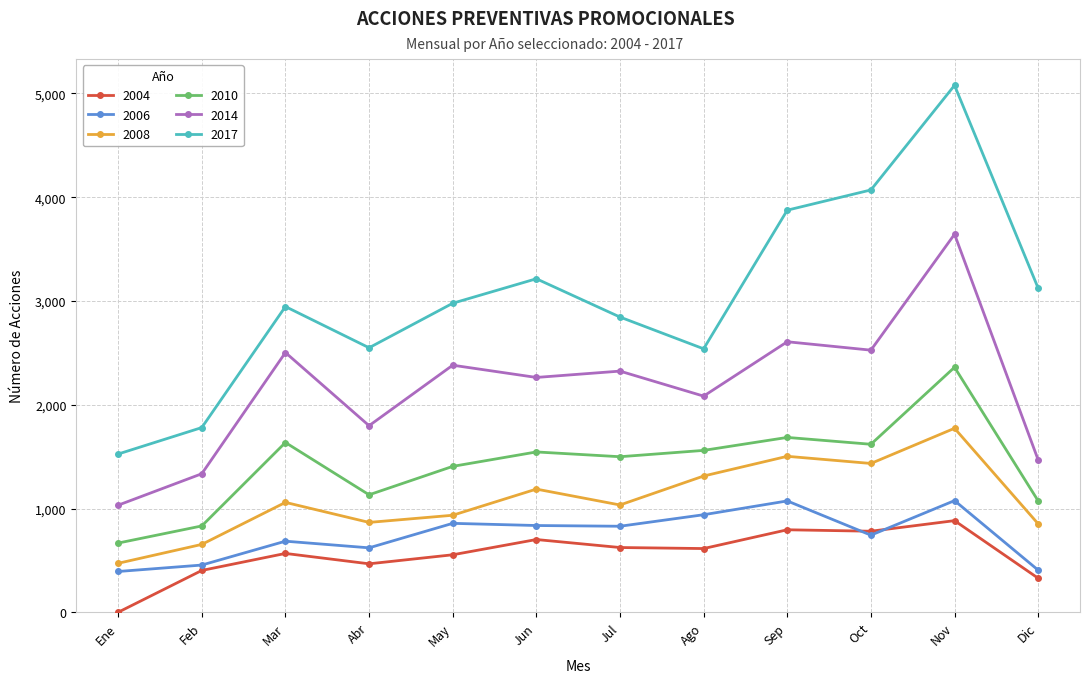

True or false: 2010 has more than 2 interior local peaks.

True